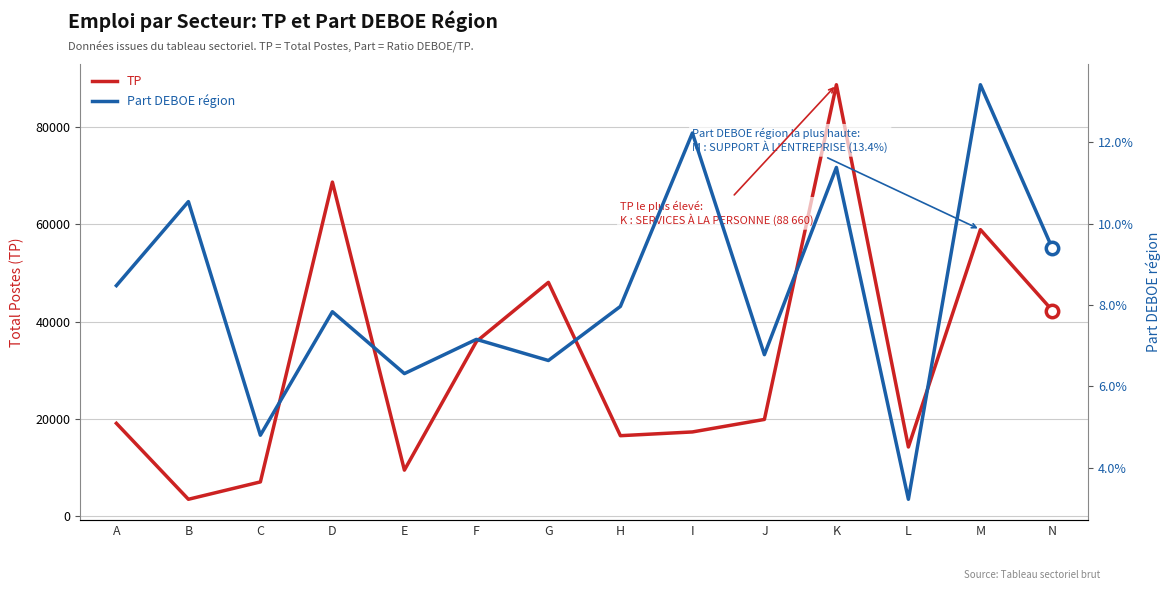

Which series contains the highest Y value?

TP